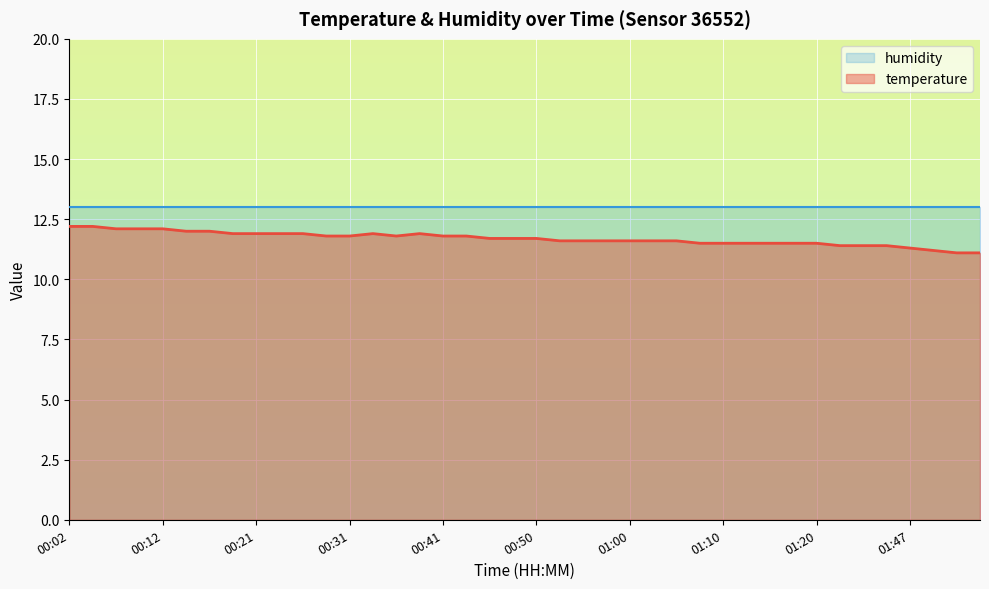

What is the label of the 35th point from the right?

00:14